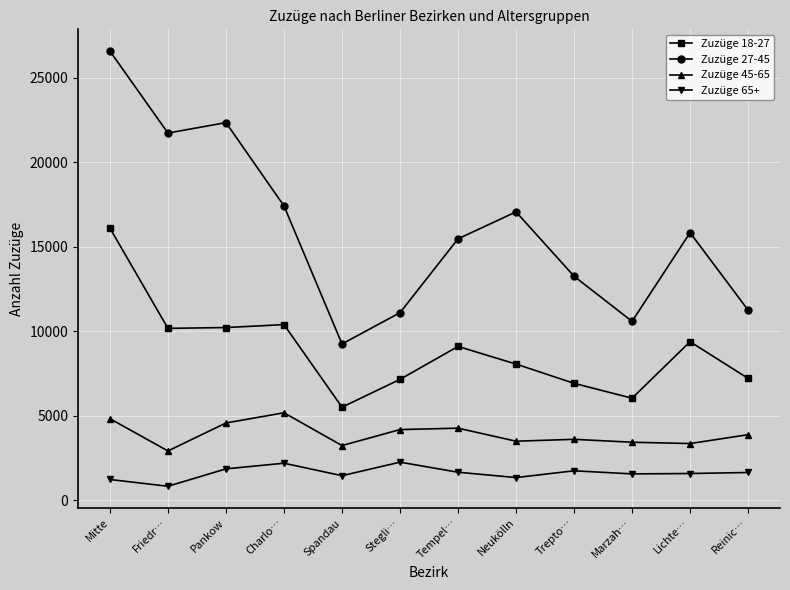

What is the average value of the Zuzüge 45-65 series?

3907